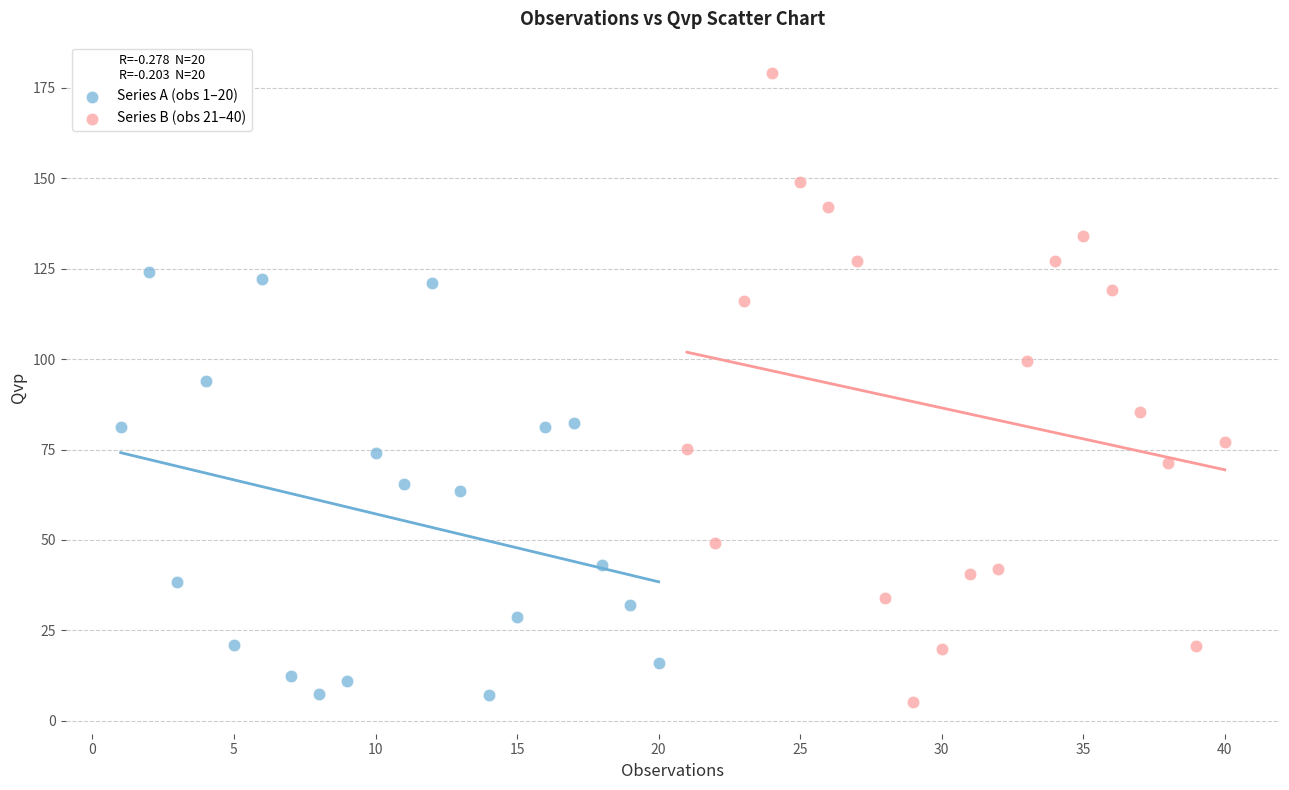

Which series contains the highest Y value?

Series B (obs 21–40)